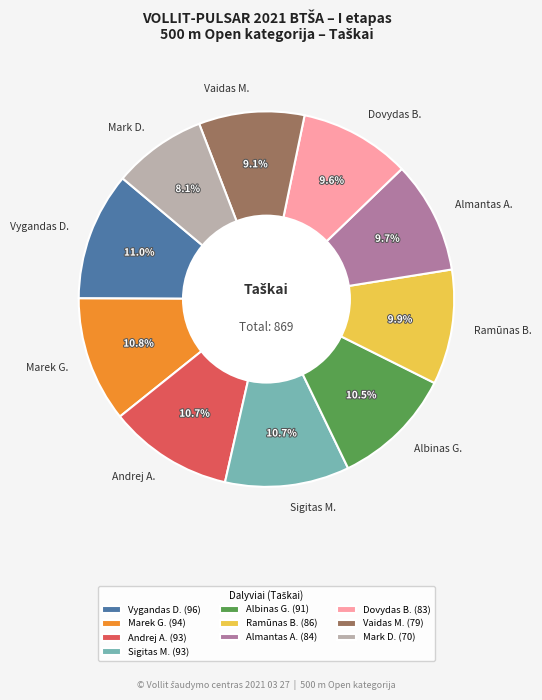

Which has a higher value, Almantas A. or Mark D.?

Almantas A.